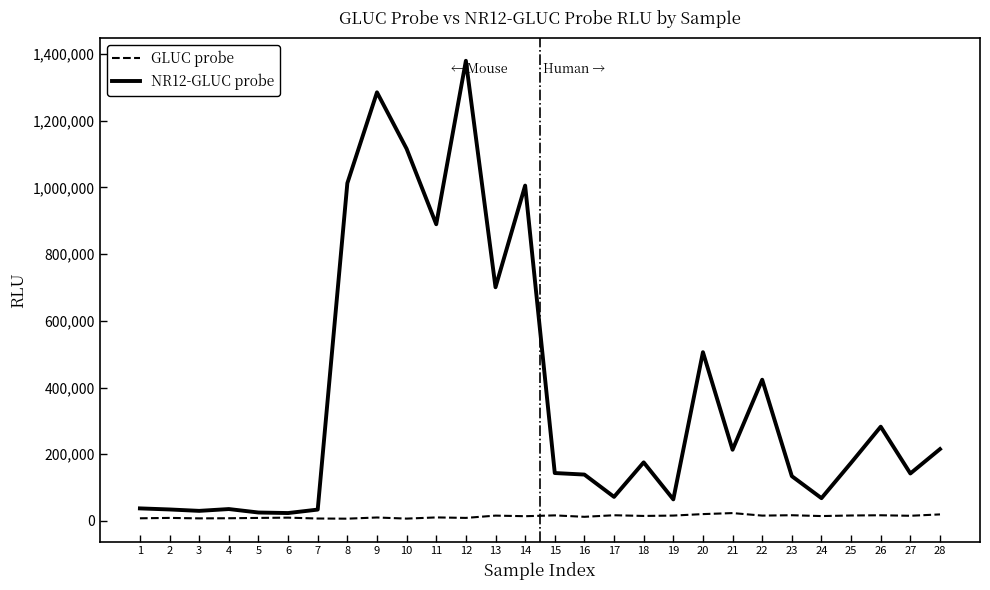

List the series in order of their peak value, lowest first.

GLUC probe, NR12-GLUC probe